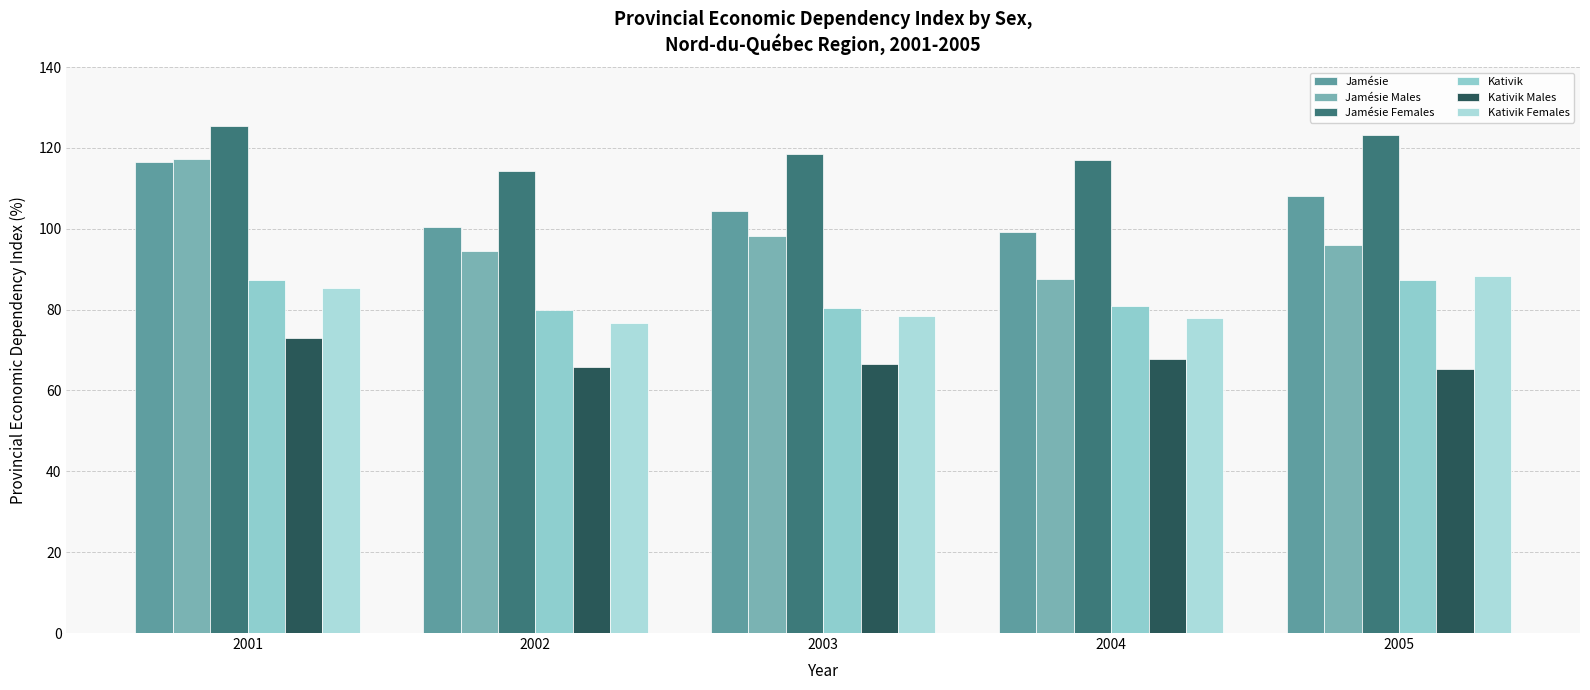

At how many categories does at least one series exceed 110?

5